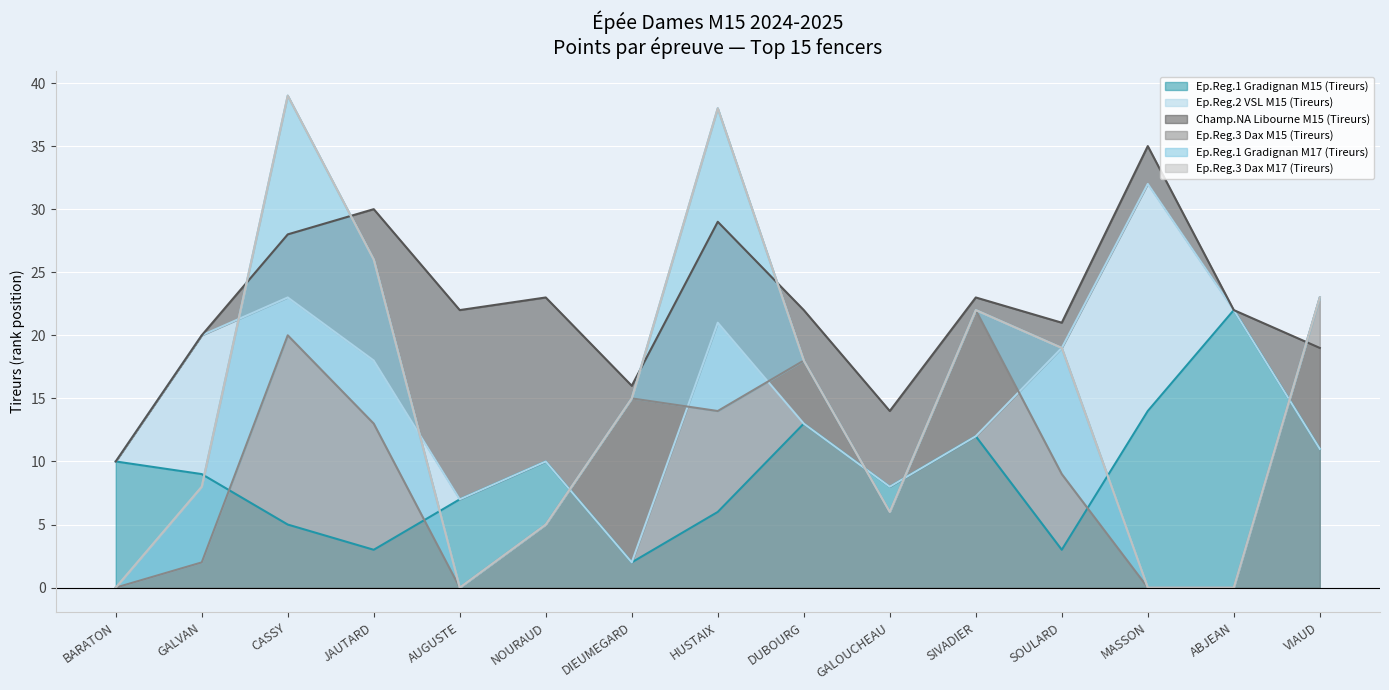

After their last crossing, which series has the higher values: Ep.Reg.3 Dax M15 (Tireurs) or Ep.Reg.1 Gradignan M15 (Tireurs)?

Ep.Reg.3 Dax M15 (Tireurs)